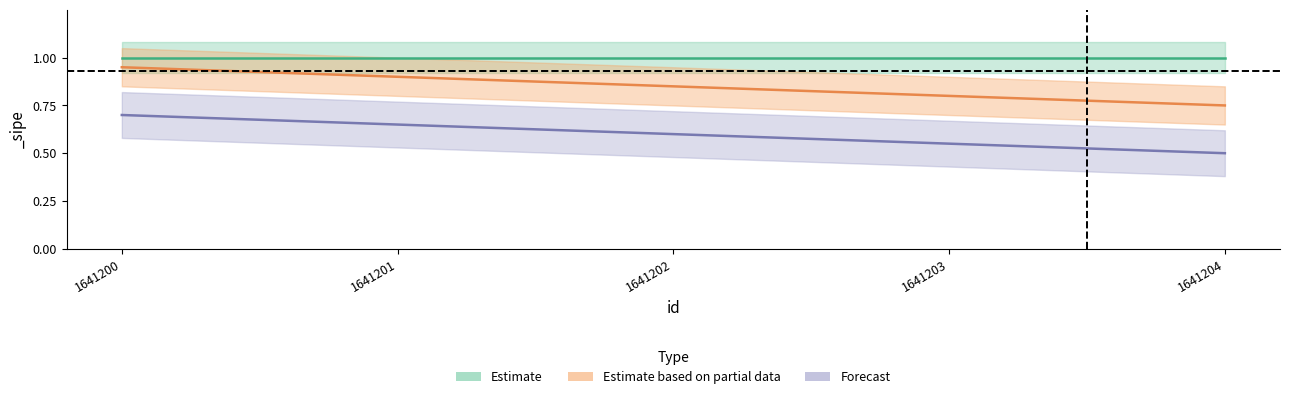

What is the smallest value displayed?

0.5